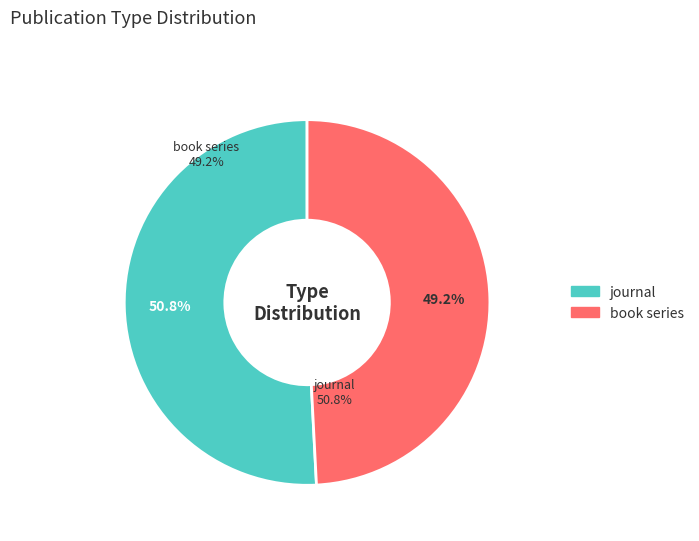

True or false: journal accounts for 51% of the total.

True